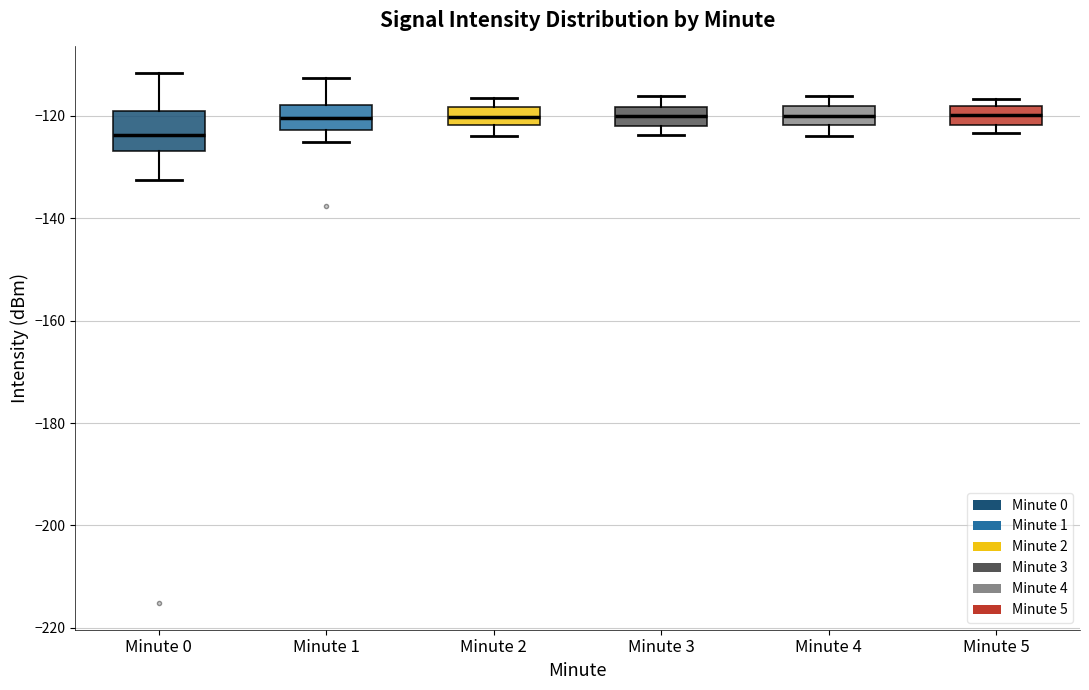

Which box has the lowest median line?

Minute 0